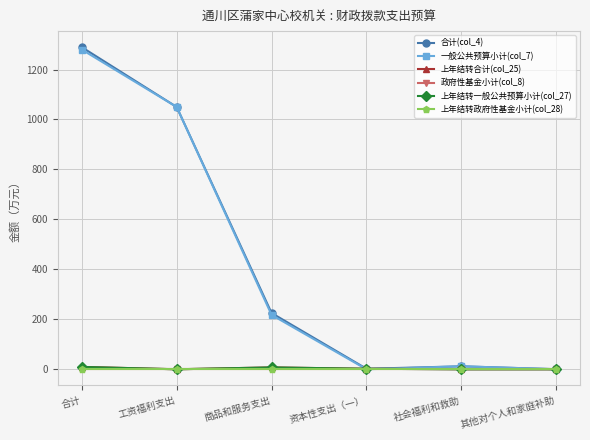

True or false: 上年结转一般公共预算小计(col_27) and 上年结转合计(col_25) intersect in this chart.

False